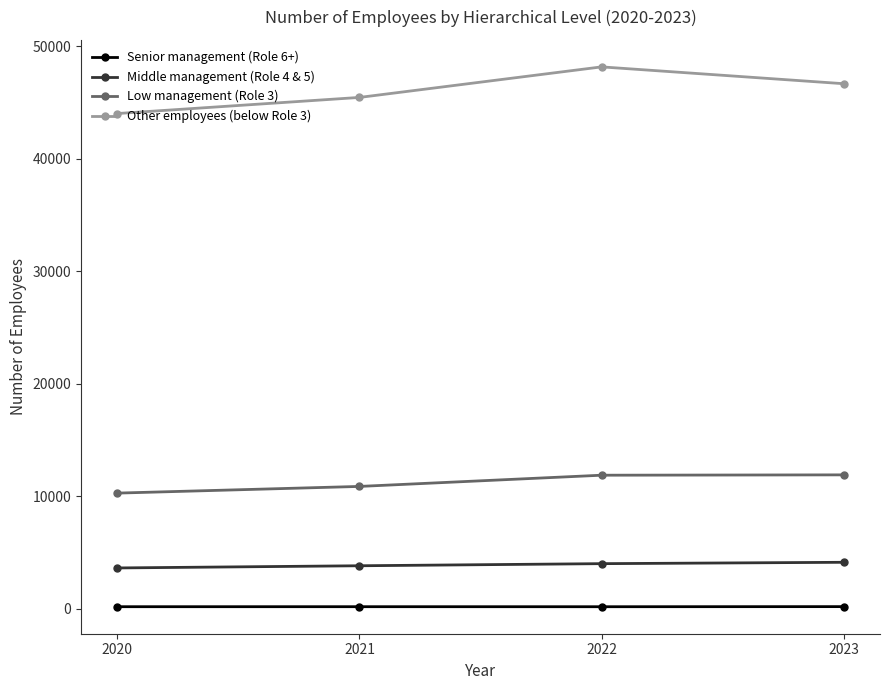

At which label is Other employees (below Role 3) closest to 46084?

2023